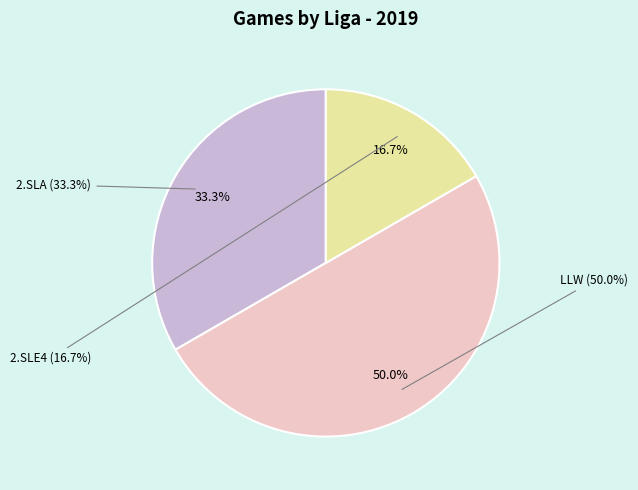

What is the smallest slice in the pie chart?

2.SLE4